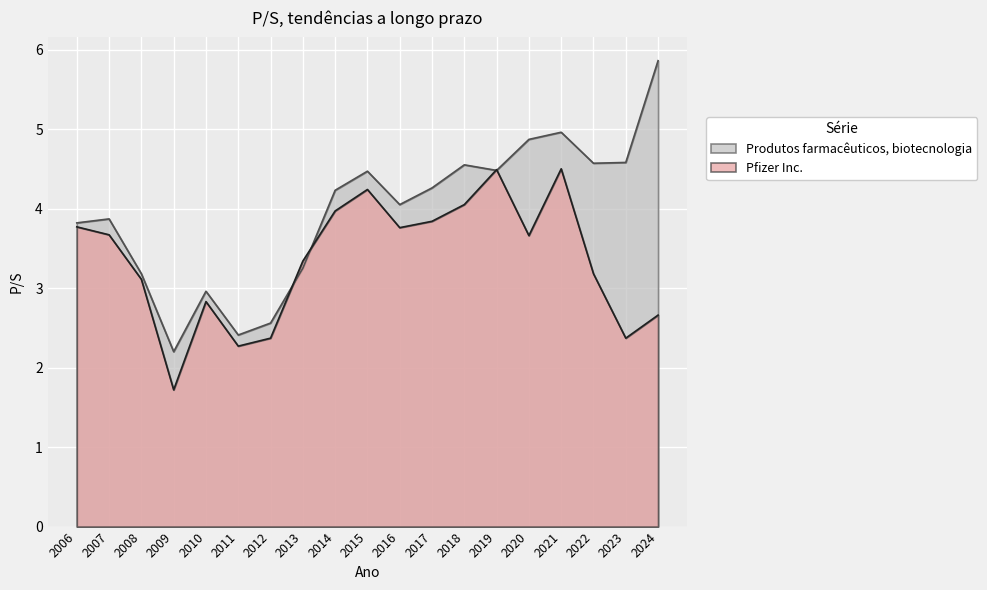

Where is the first local maximum for Pfizer Inc.?

2010